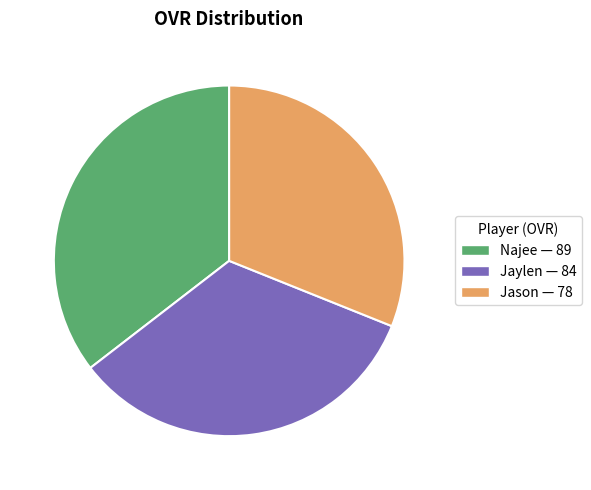

Count the number of slices in the pie.

3